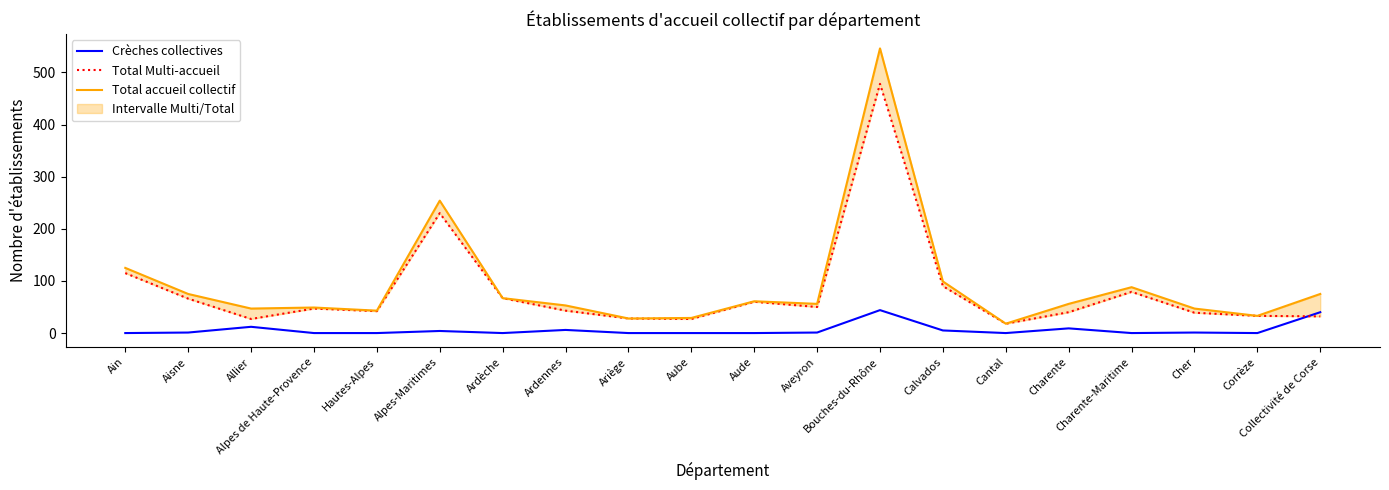

How many lines are shown in the chart?

3